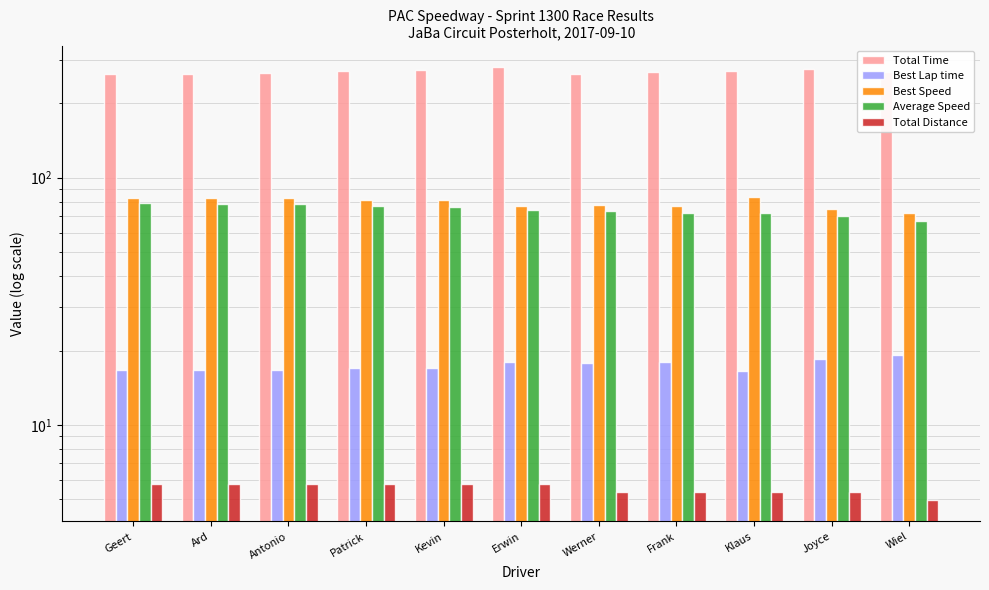

Which series has the largest total across all categories?

Total Time